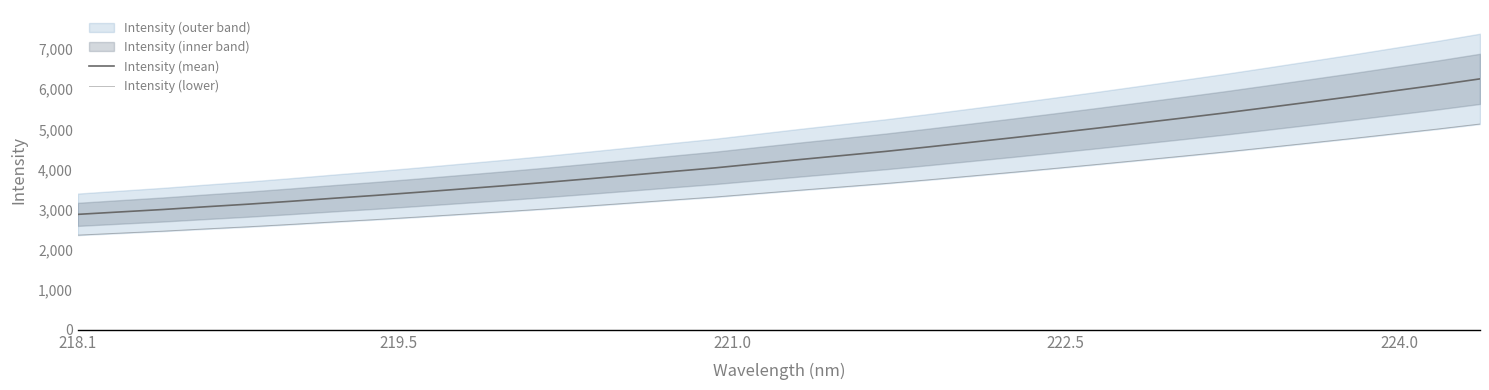

How many lines are shown in the chart?

2